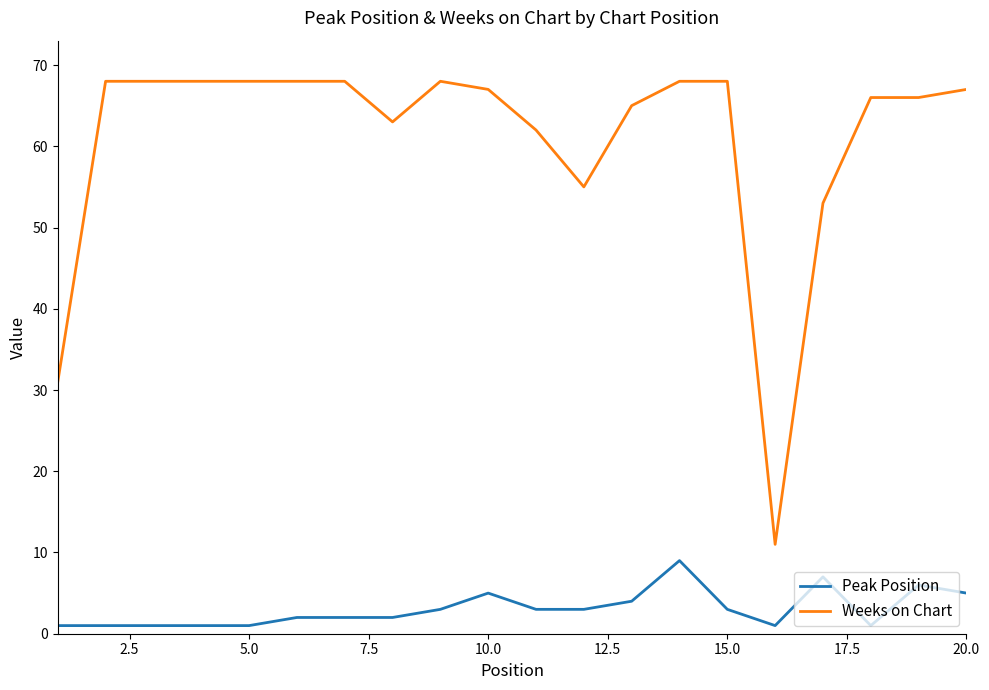

Which series has the largest range (max minus min)?

Weeks on Chart